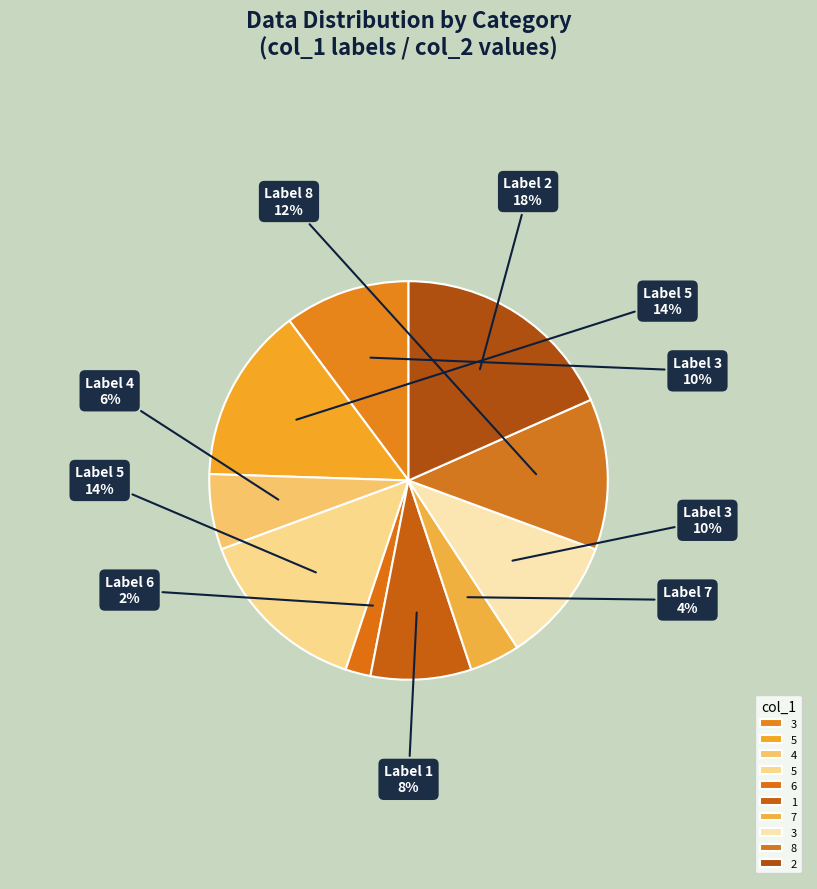

Count the number of slices in the pie.

10